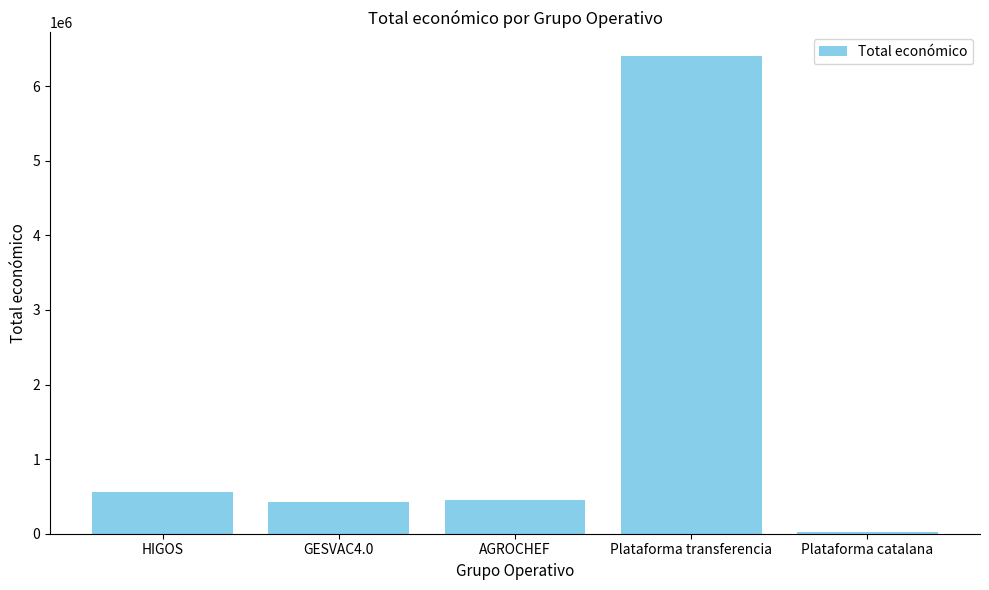

Are the bars grouped side by side (vs. stacked)?

No